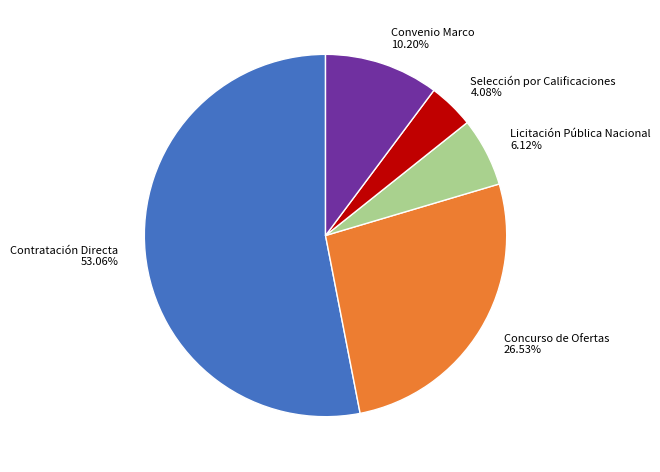

Which slice is the smallest?

Selección por Calificaciones